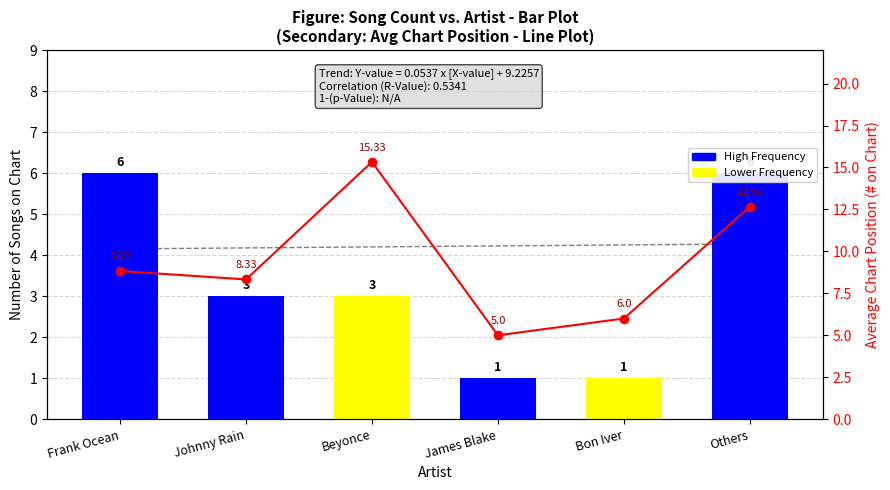

What is the label of the 3rd bar from the right?

James Blake